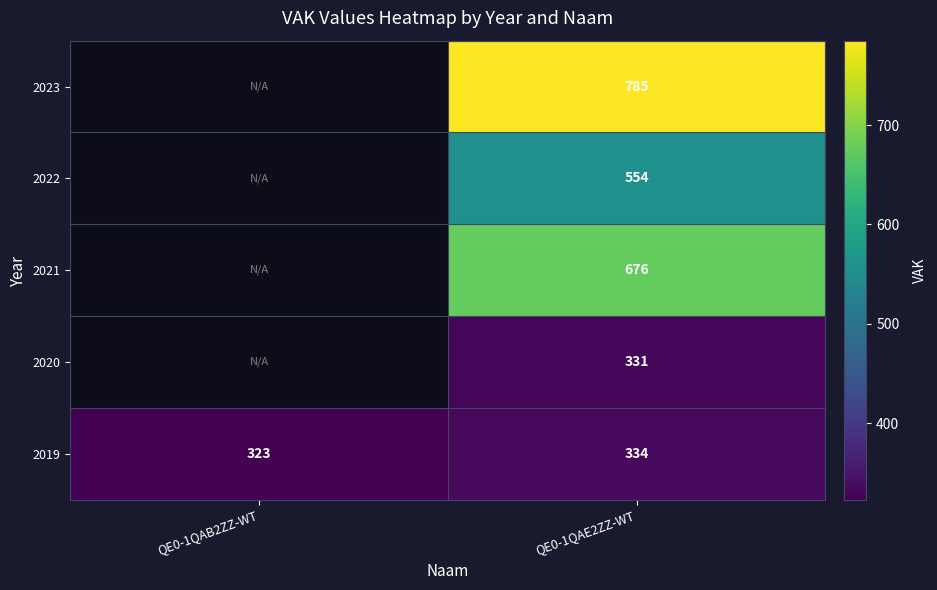

At which category is the sum across all series the highest?

QE0-1QAE2ZZ-WT